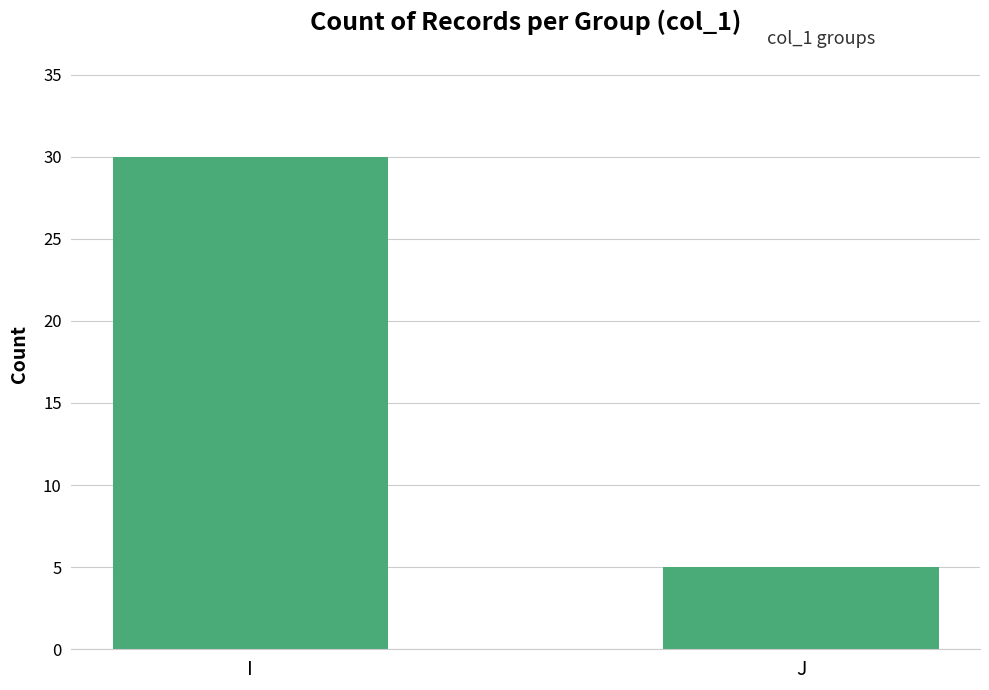

What is the sum of the values at J and I?

35